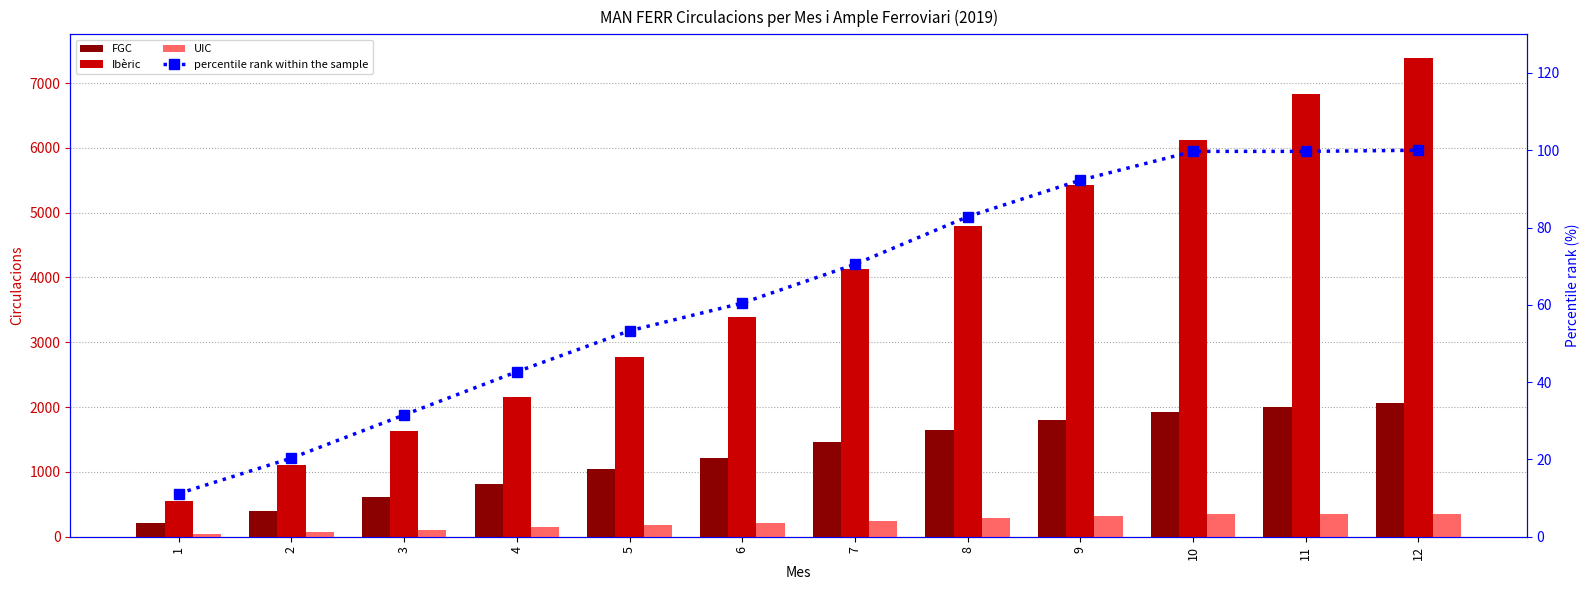

Which series has the largest total across all categories?

Ibèric